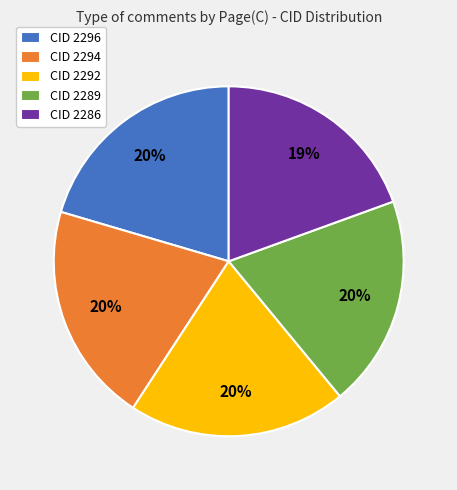

Count the number of slices in the pie.

5